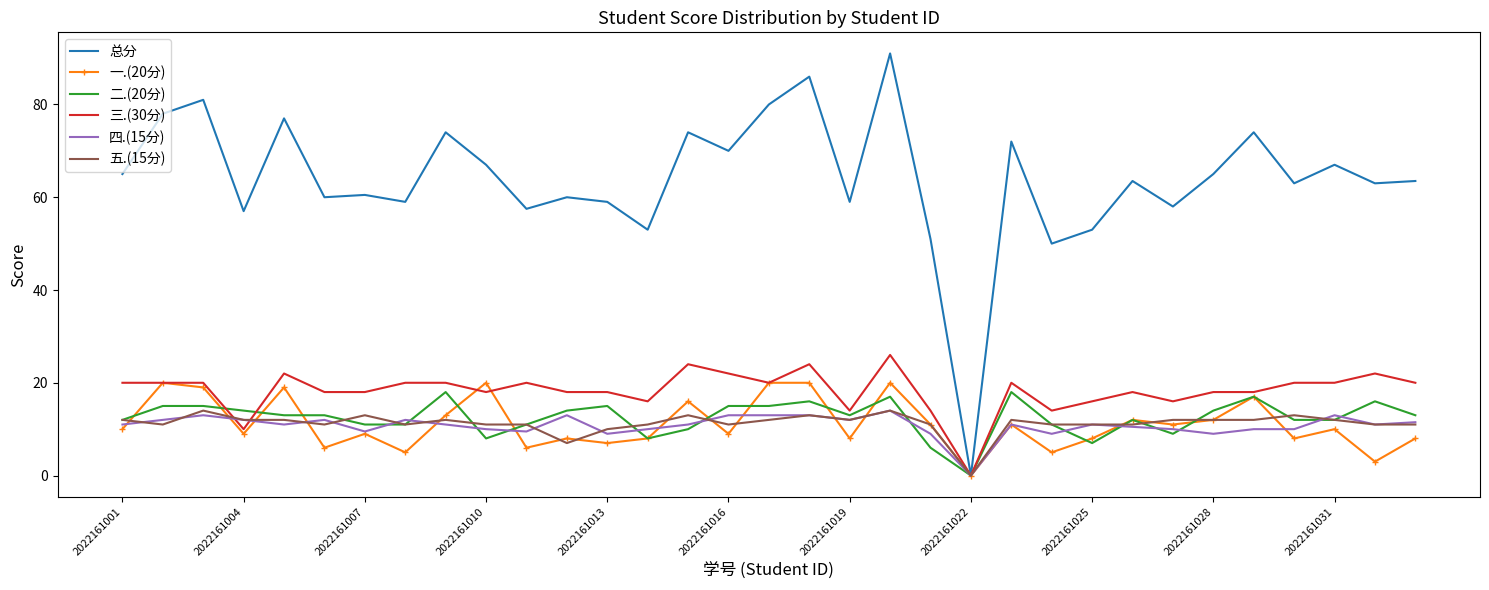

Which series has the largest total across all categories?

总分